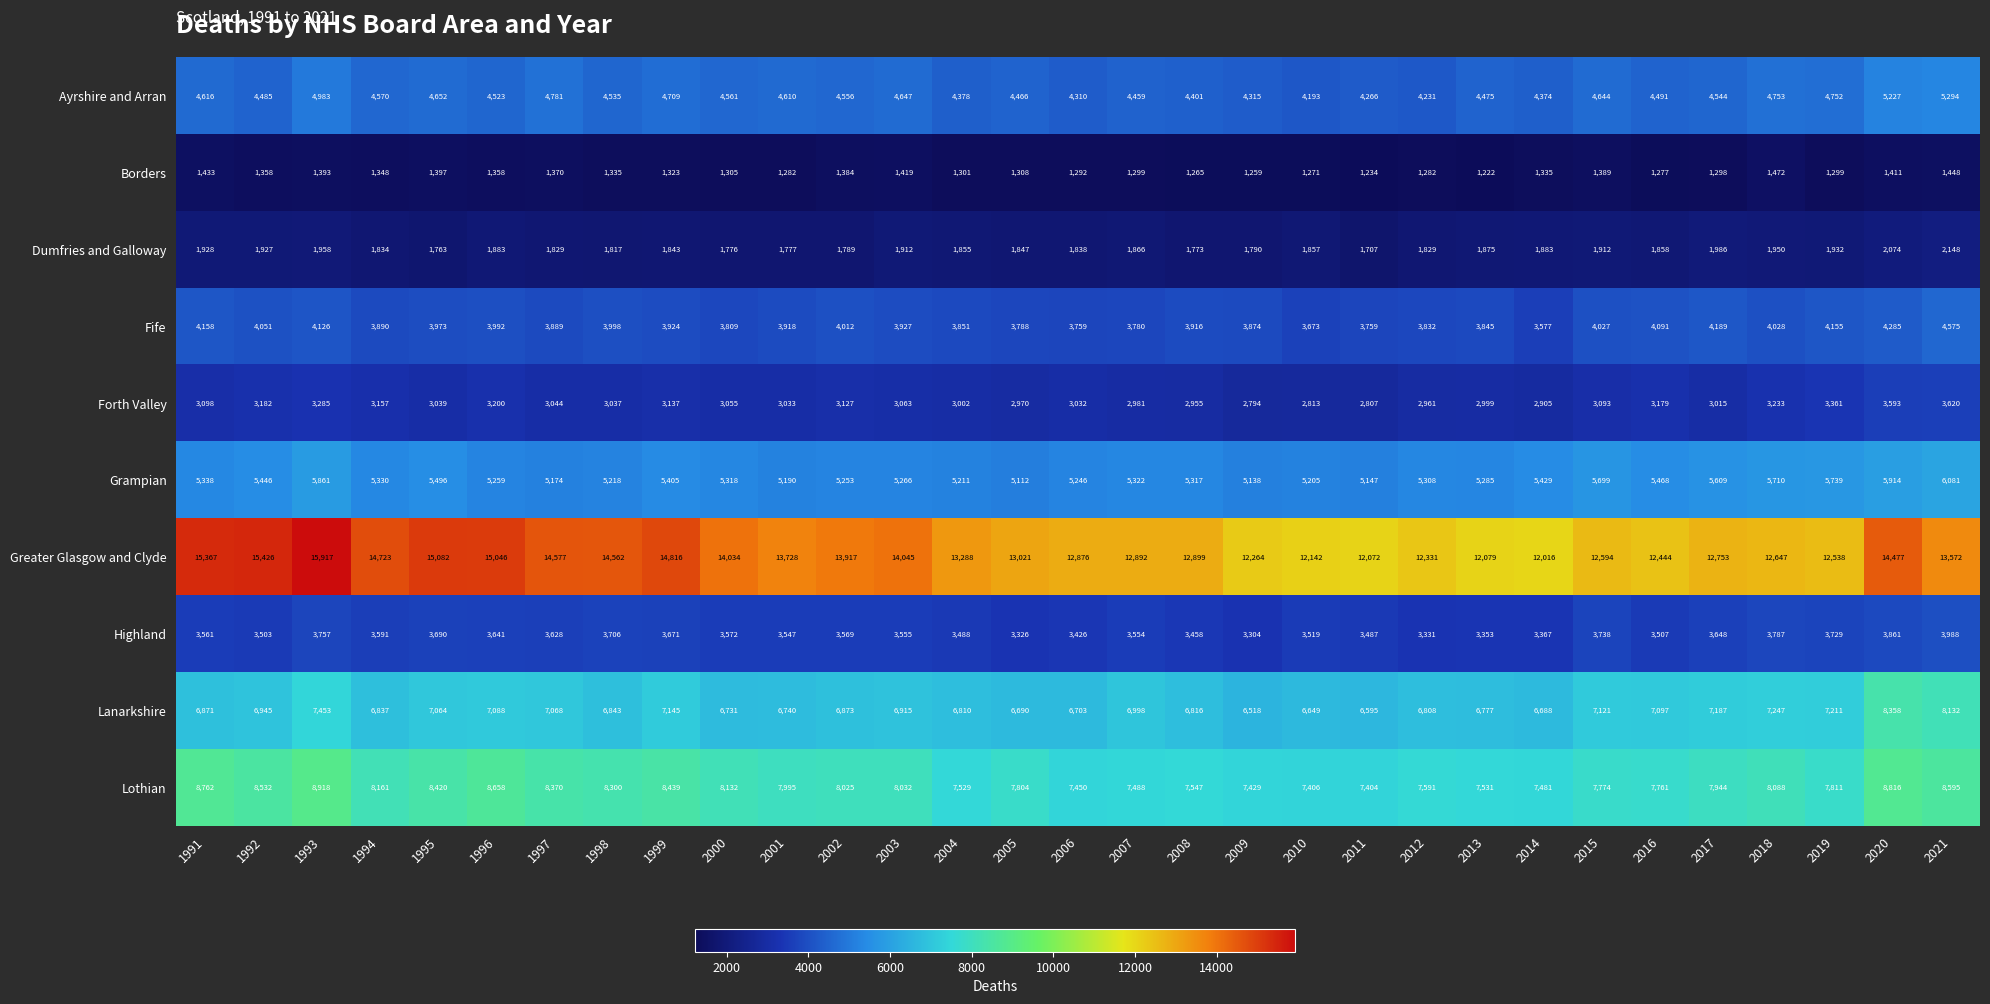

At which category is the sum across all series the highest?

2020